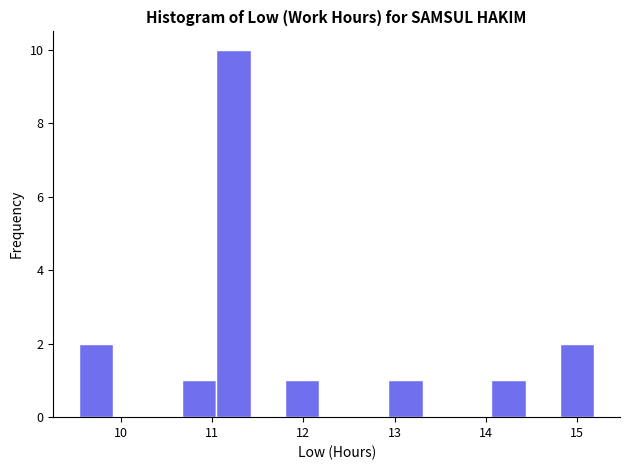

Read against the x-axis, roughly where is the centre of the tallest bar?

11.2